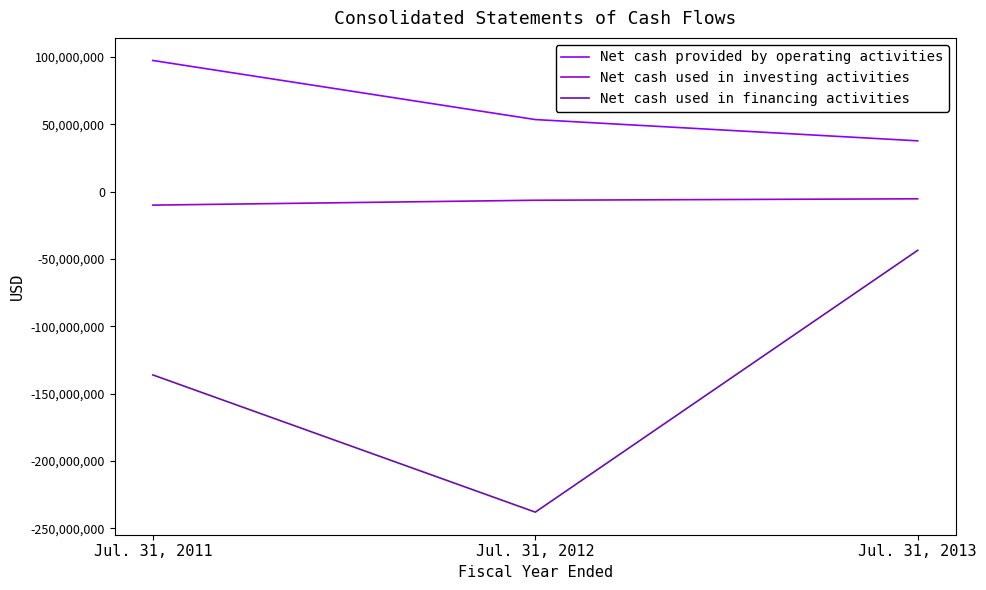

The value of Net cash used in financing activities at Jul. 31, 2011 is -136112000. True or false?

True